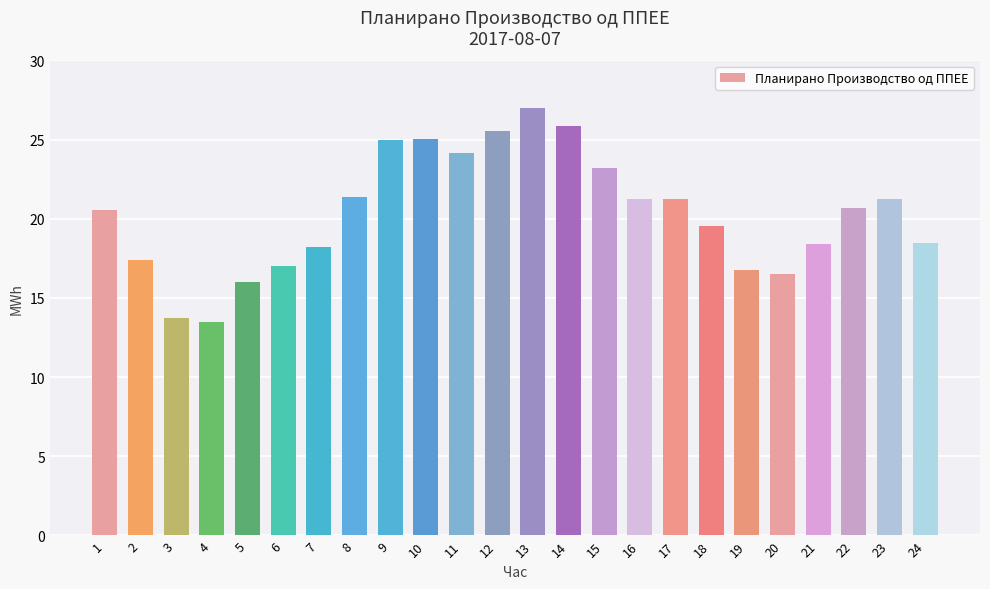

The value at 3 is 6.3. True or false?

False